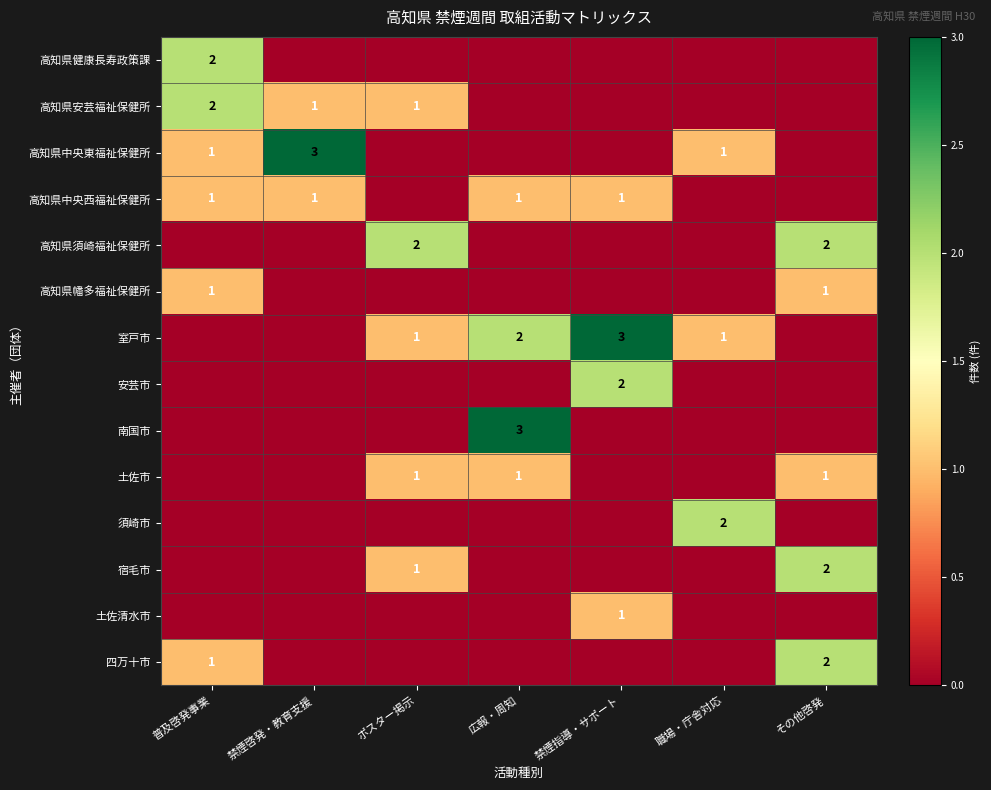

The value of 高知県須崎福祉保健所 at ポスター掲示 is 2. True or false?

True